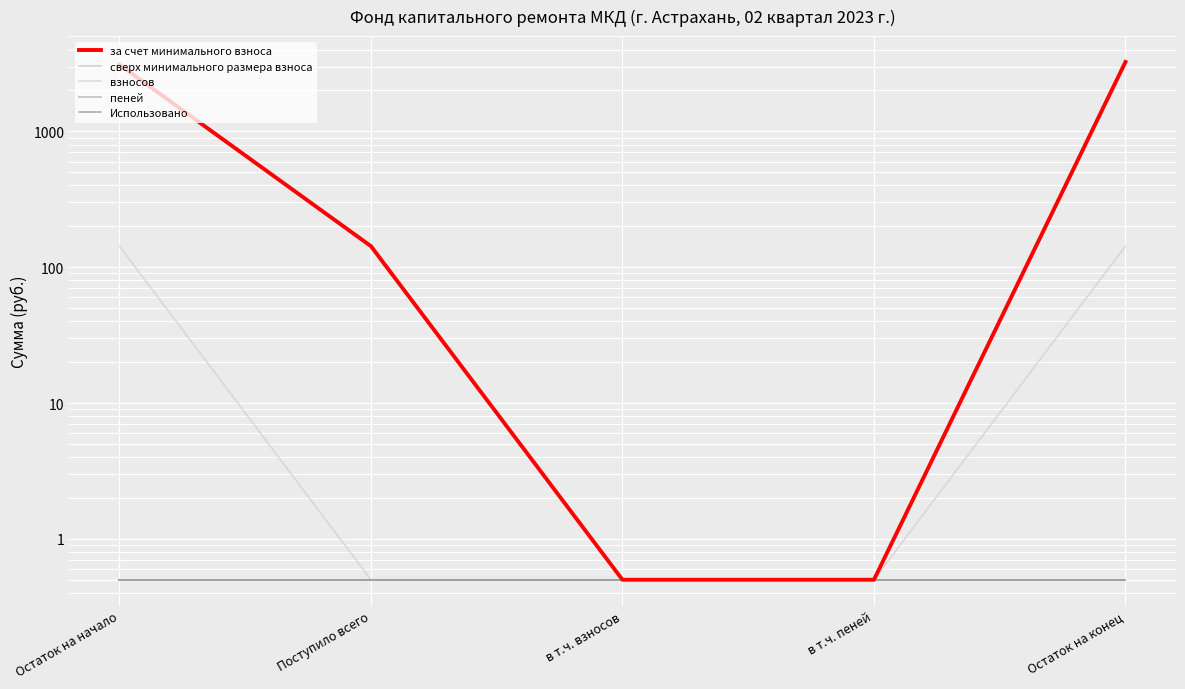

What is the maximum value shown in the chart?

3241.7